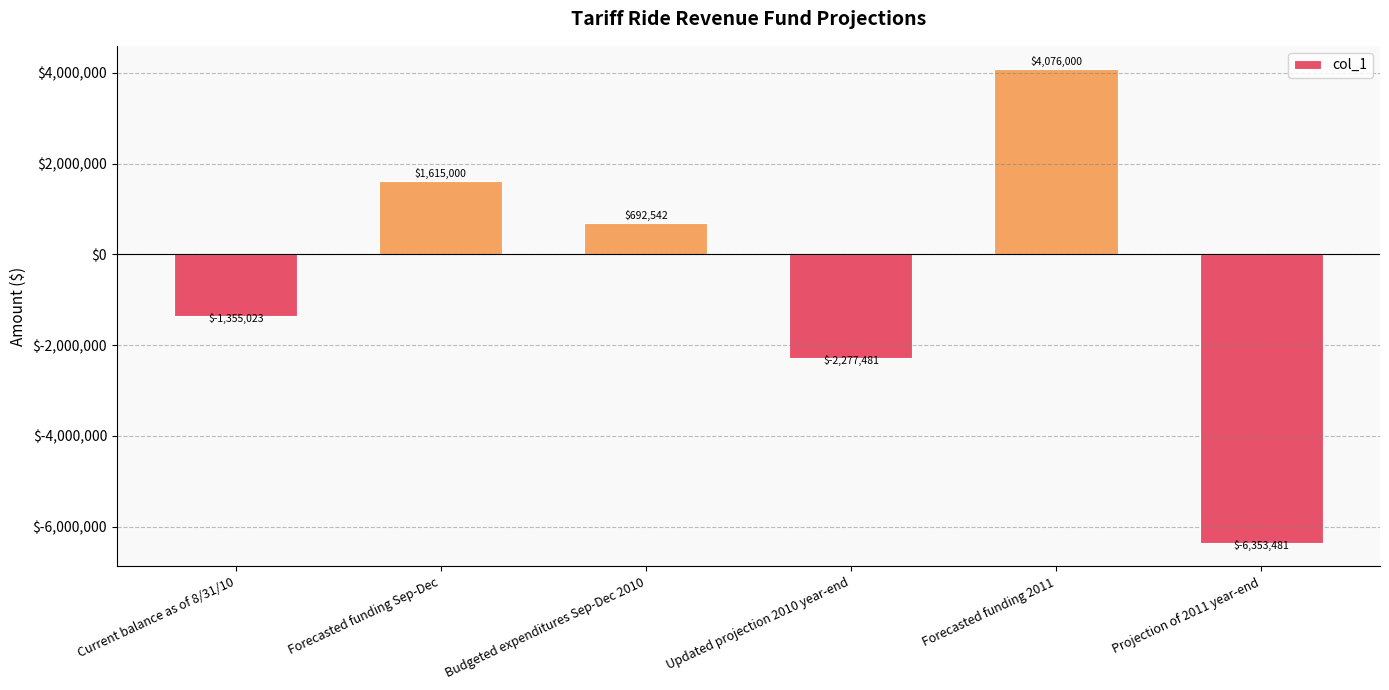

List the labels in order of value, smallest first.

Projection of 2011 year-end, Updated projection 2010 year-end, Current balance as of 8/31/10, Budgeted expenditures Sep-Dec 2010, Forecasted funding Sep-Dec, Forecasted funding 2011